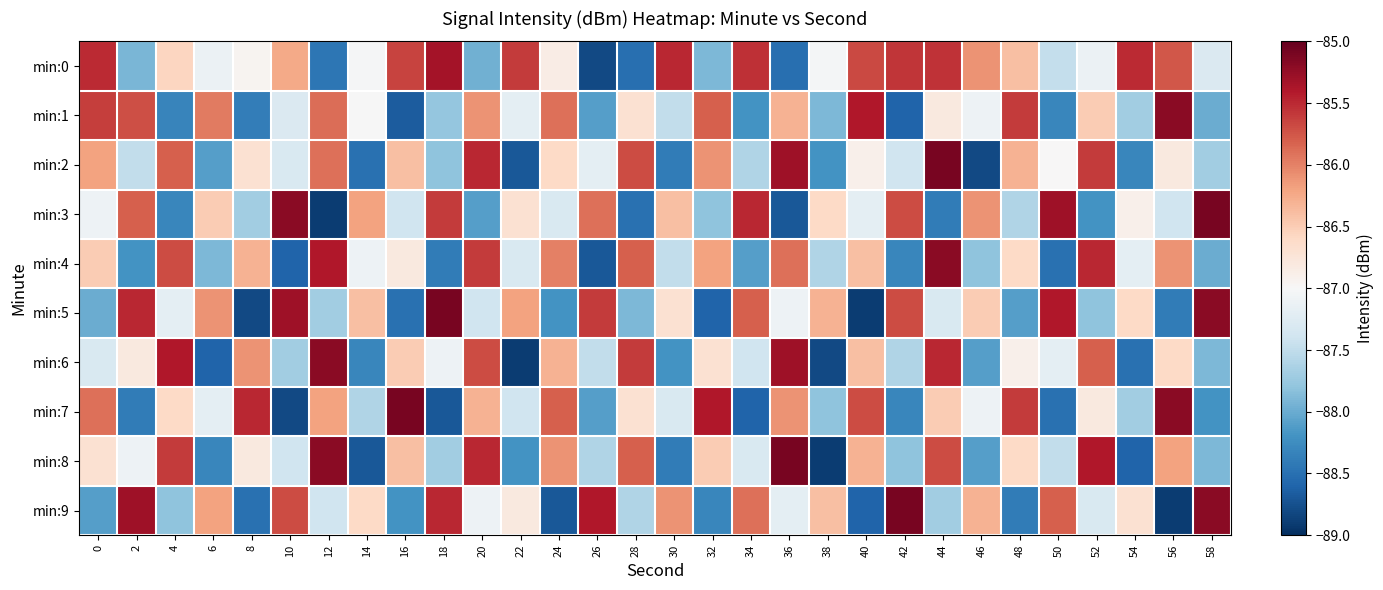

Rank the series at 34 from lowest to highest value.

min:7, min:1, min:4, min:2, min:6, min:8, min:9, min:5, min:0, min:3